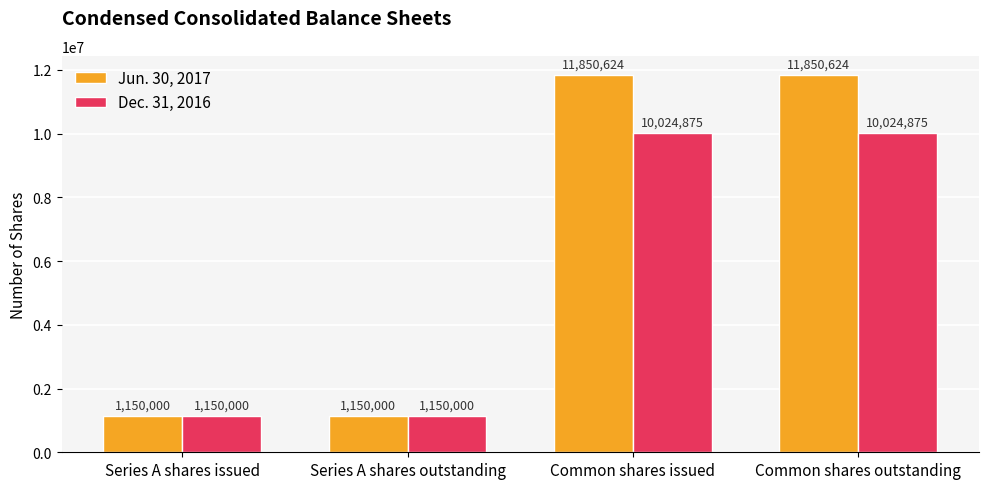

What is the difference between the maximum and second lowest values in the Jun. 30, 2017 series?

10700624